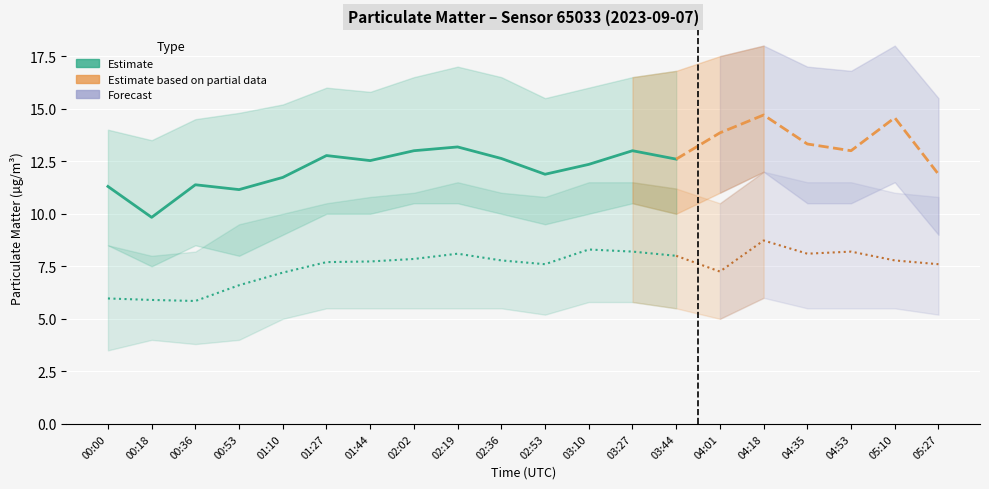

True or false: P1 and P2 intersect in this chart.

False